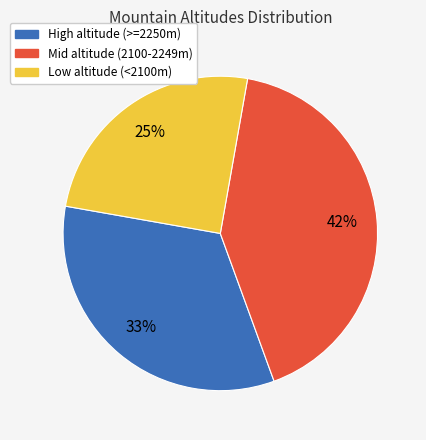

Is there any slice that represents more than half of the pie?

No